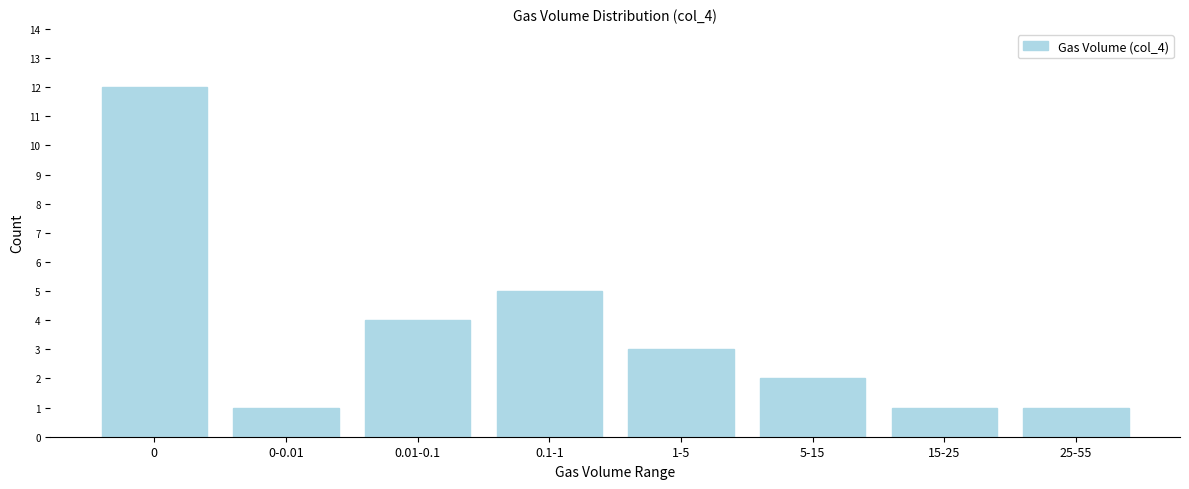

Reading right to left, transcribe all the data shown in this chart.

1	1	2	3	5	4	1	12